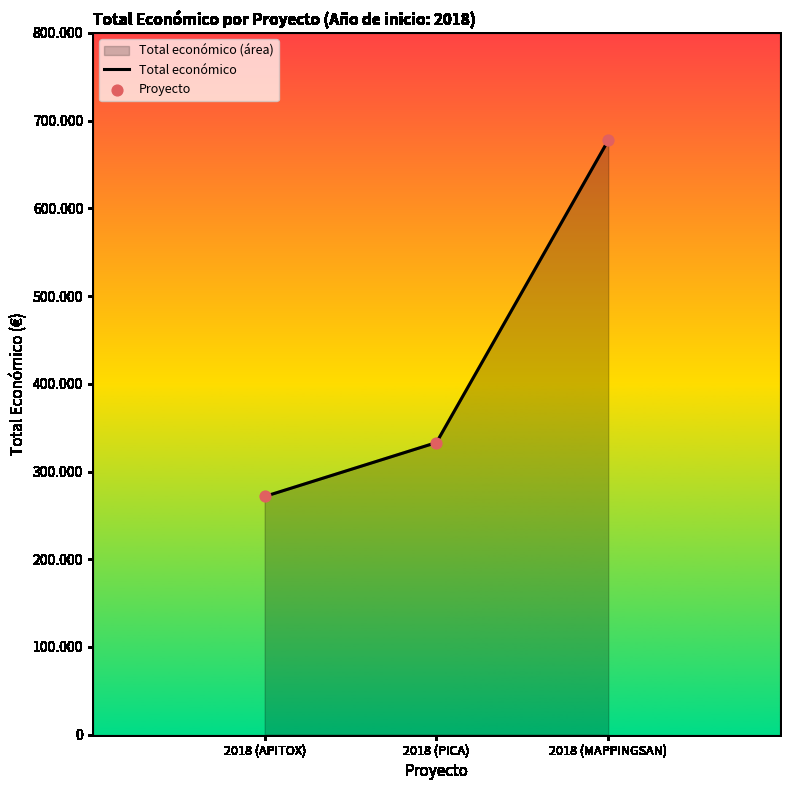

At how many categories does at least one series exceed 631207?

1